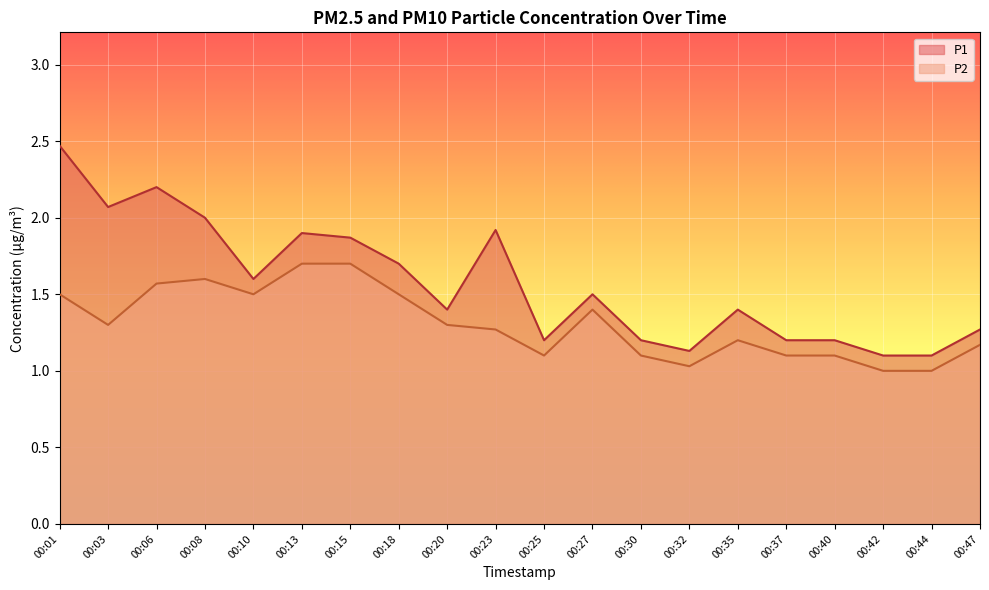

Is it true that P2 equals 1.6 at 00:32?

False